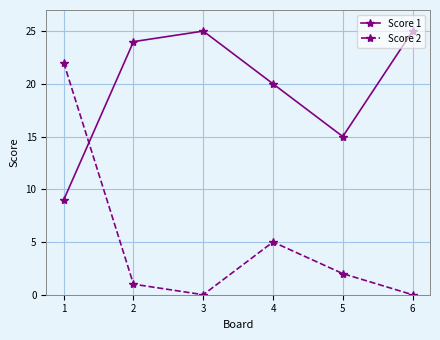

How many categories are shown in the chart?

6